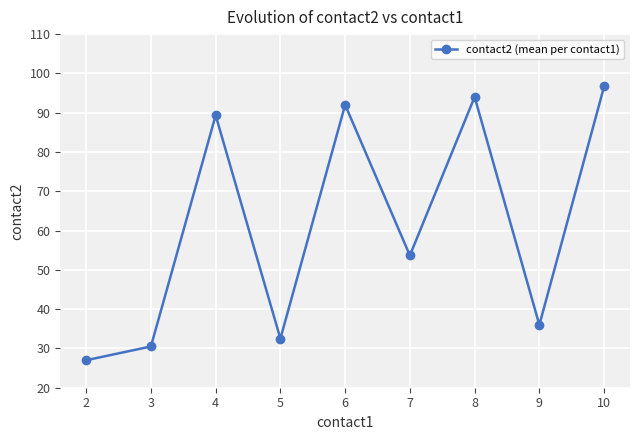

Reading right to left, transcribe all the data shown in this chart.

96.7	36.0	94.0	53.7	92.0	32.5	89.3	30.5	27.0